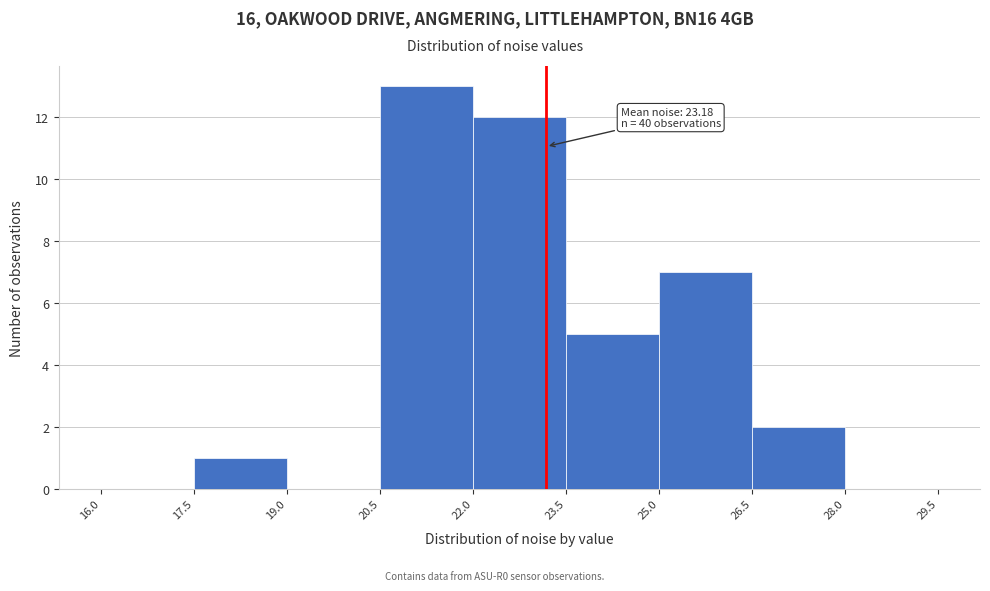

Which range on the x-axis has the tallest bar?

20.5 to 22.0